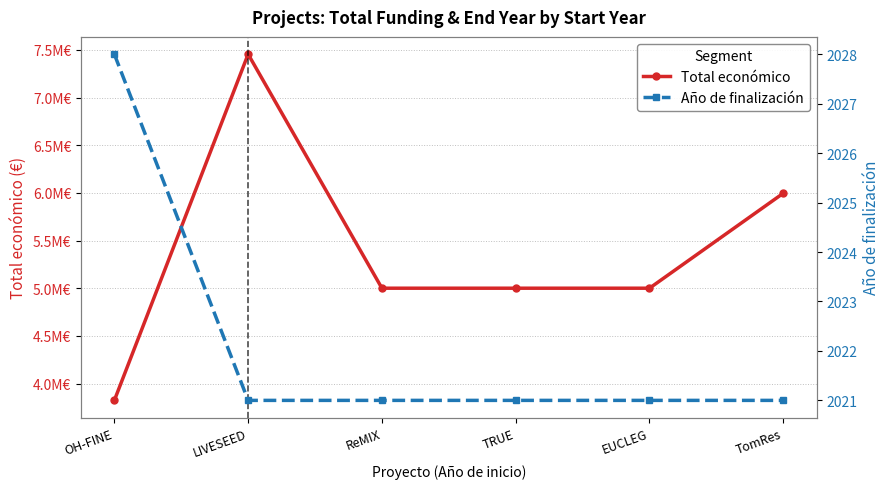

What are all the series names shown in the legend?

Total económico, Año de finalización